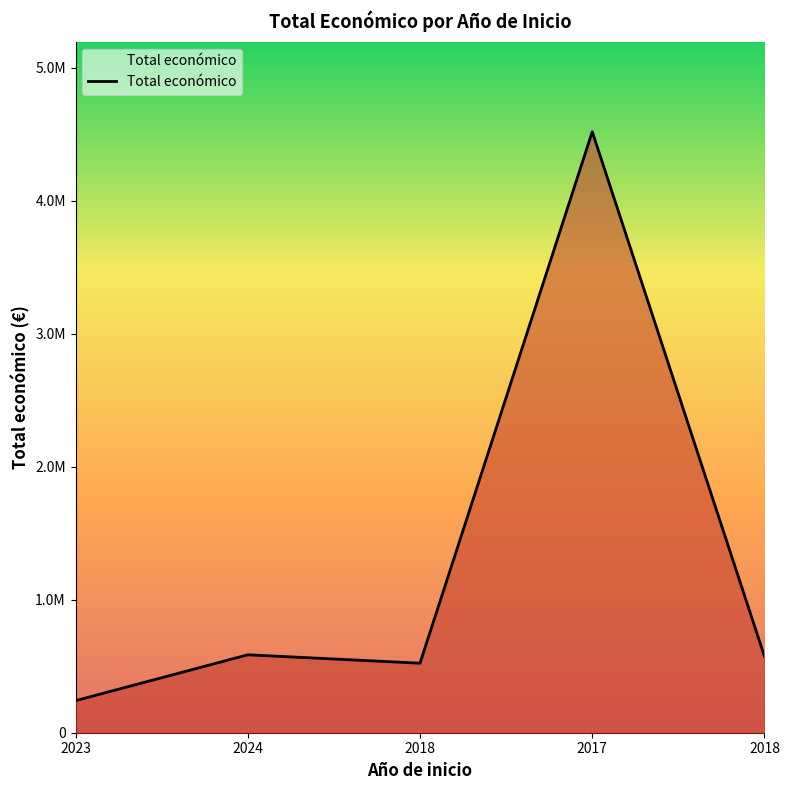

True or false: the data has more than 1 interior local peaks.

True